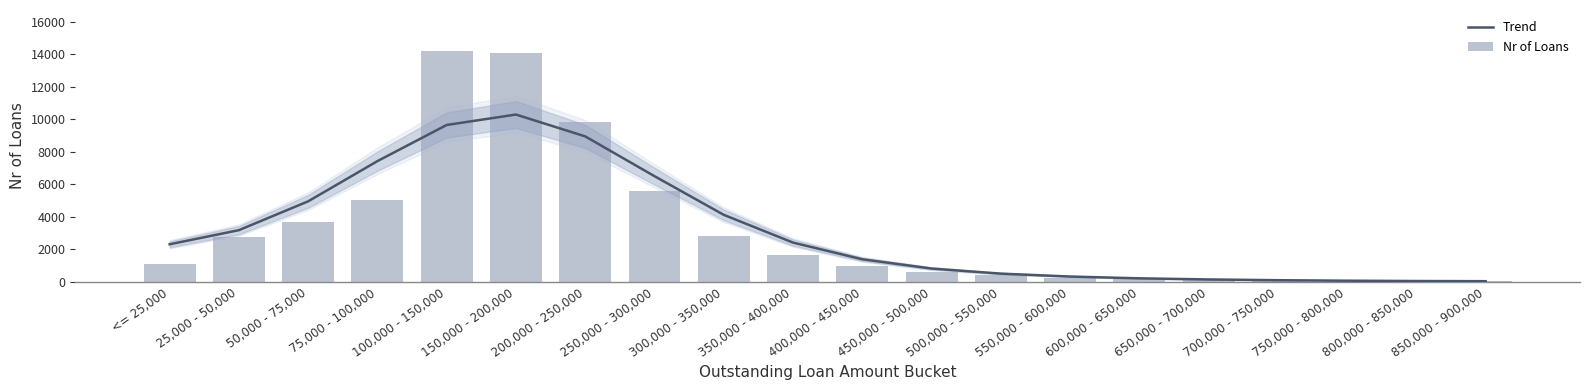

Is the value of Nr of Loans at 250,000 - 300,000 greater than the value of Trend at <= 25,000?

Yes